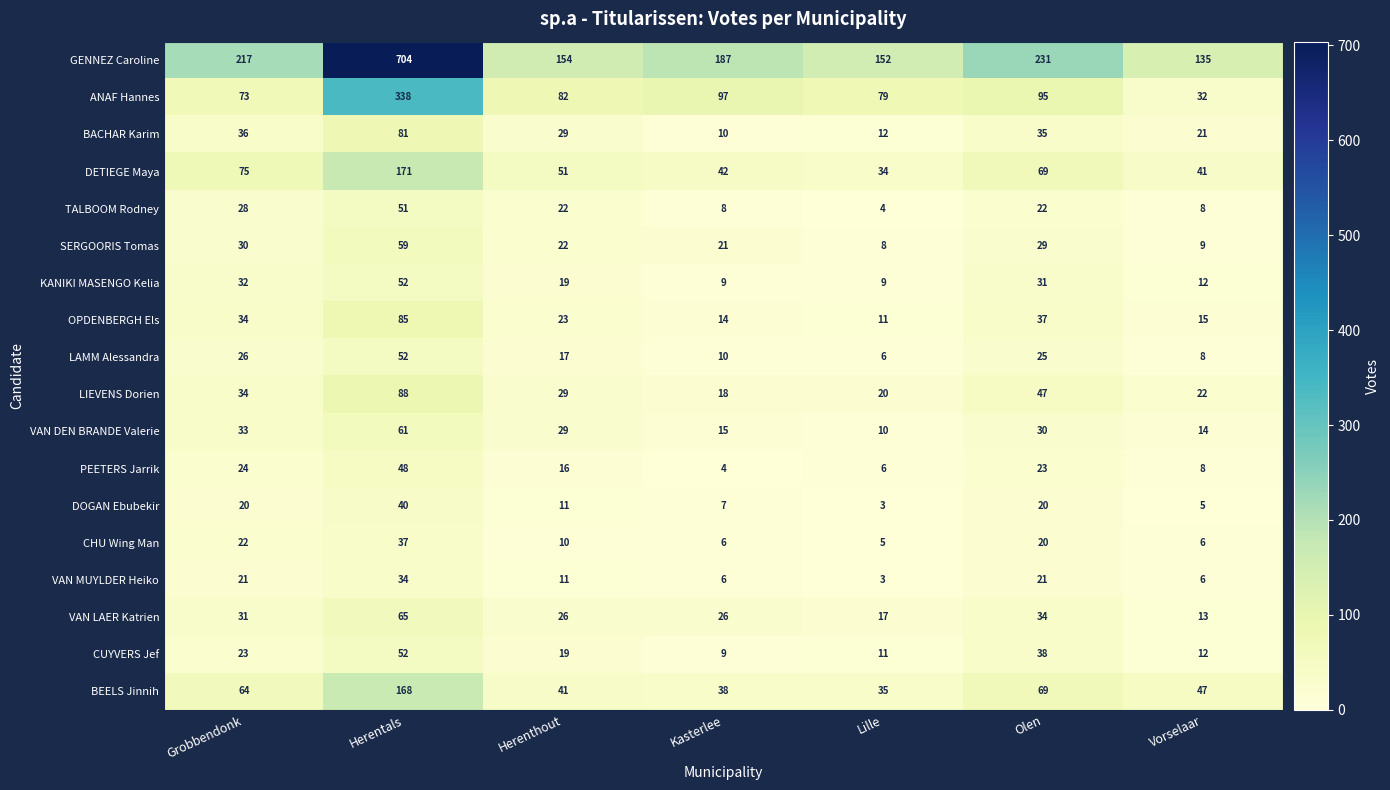

True or false: VAN LAER Katrien has a value of 17 at Lille.

True